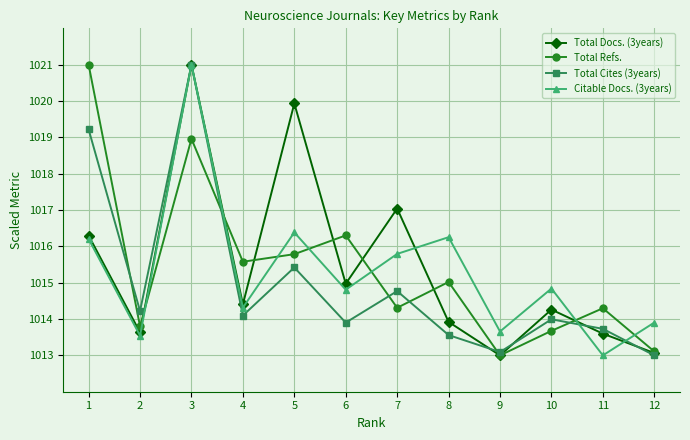

Does the chart display data point markers on the line(s)?

Yes